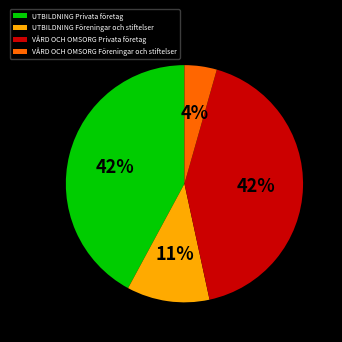

To the nearest percent, what percentage of the pie is UTBILDNING Privata företag?

42%